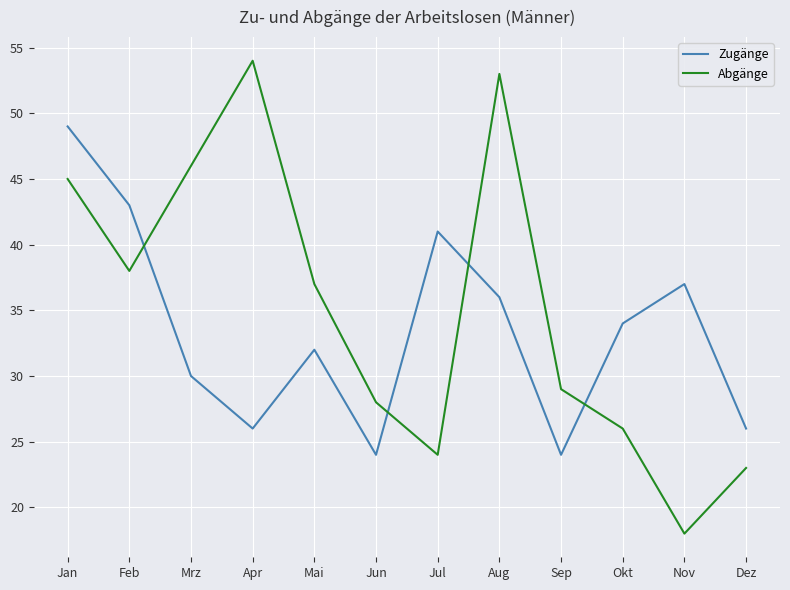

What is the minimum value shown in the chart?

18